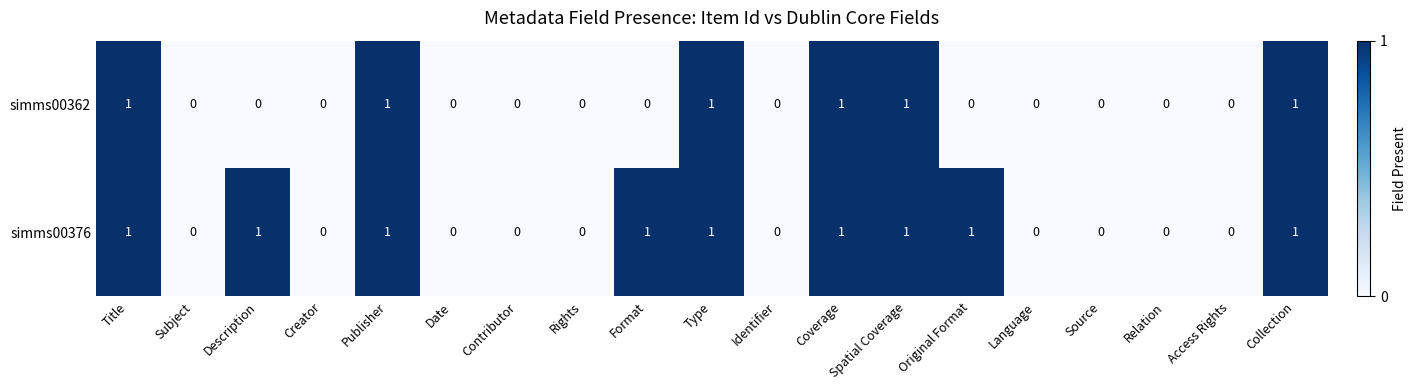

Which series changed the most between Subject and Original Format?

simms00376